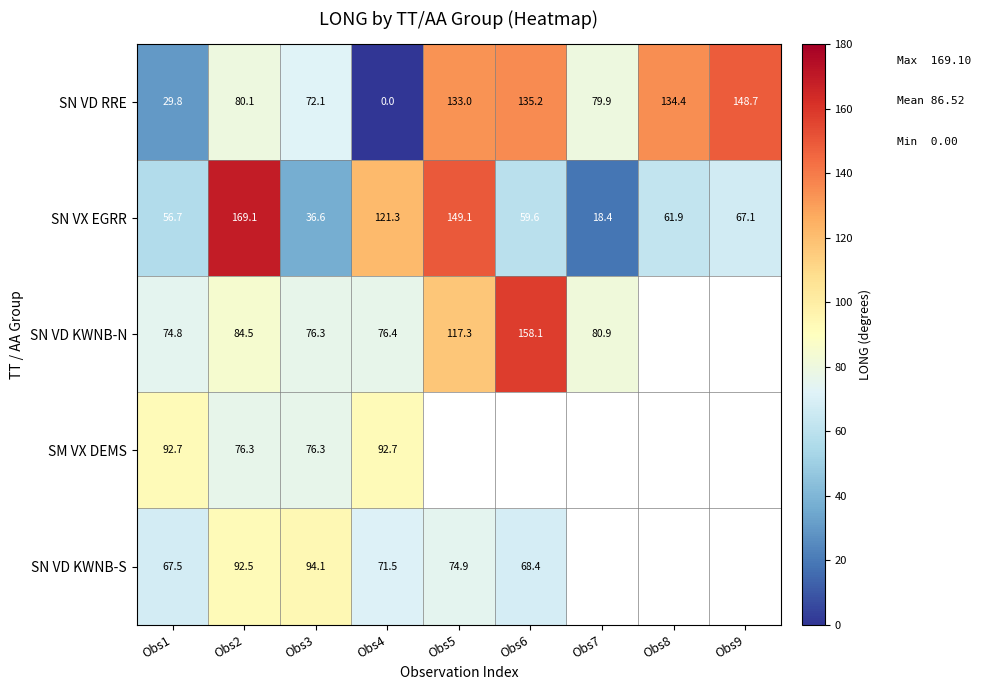

What is the difference between the second highest and second lowest values in the SN VD RRE series?

105.4